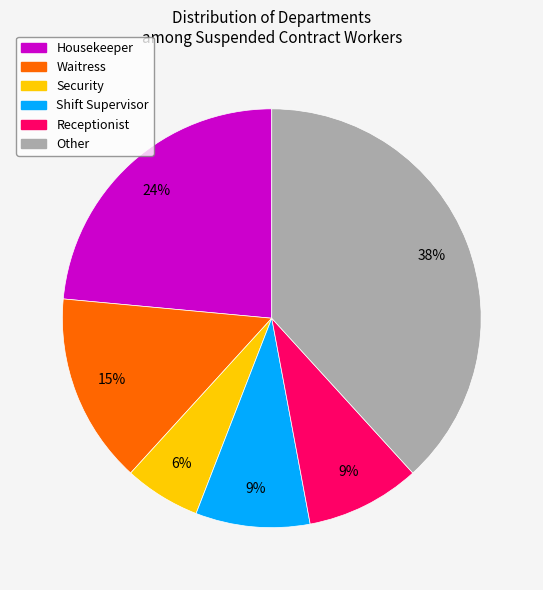

What is the ratio of the value at Waitress to the value at Security?

2.5